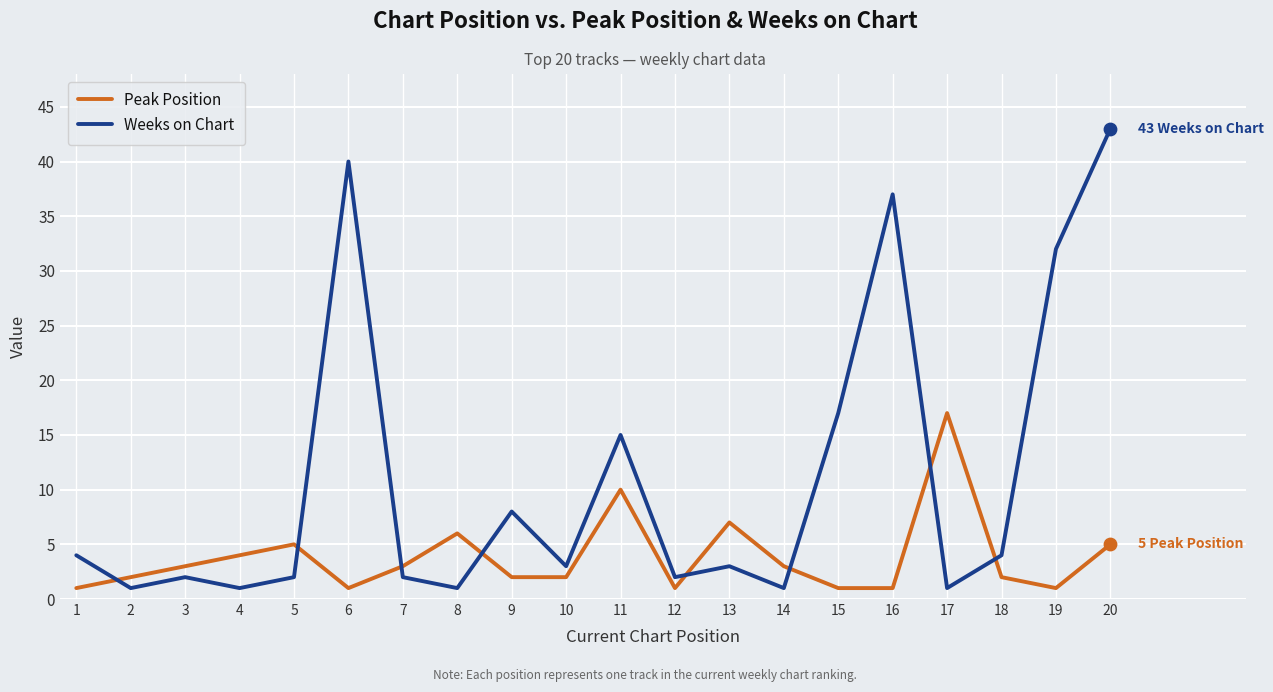

Which series has the largest total across all categories?

Weeks on Chart